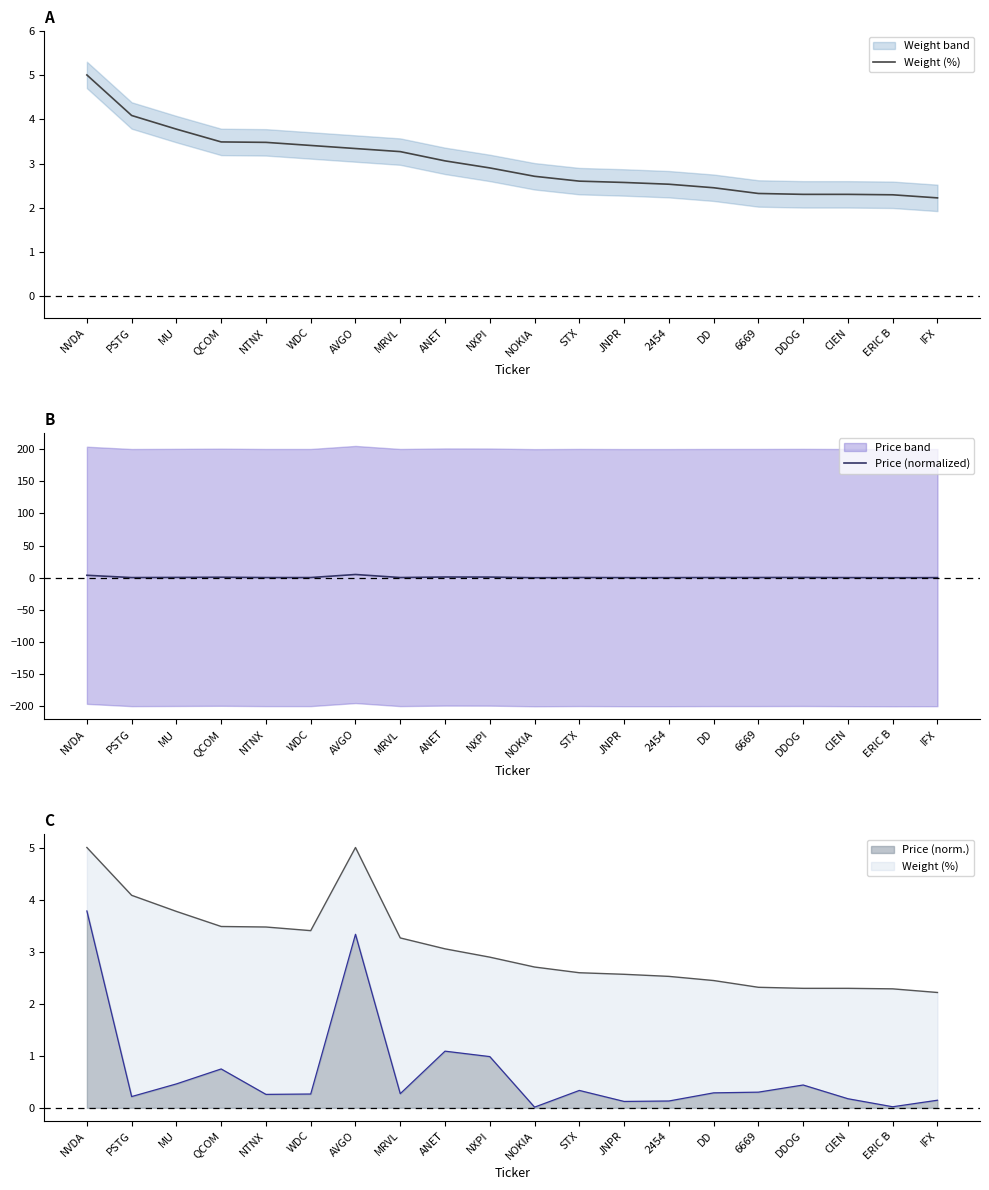

The Weight (%) series shows 3.4 at 2454. True or false?

False